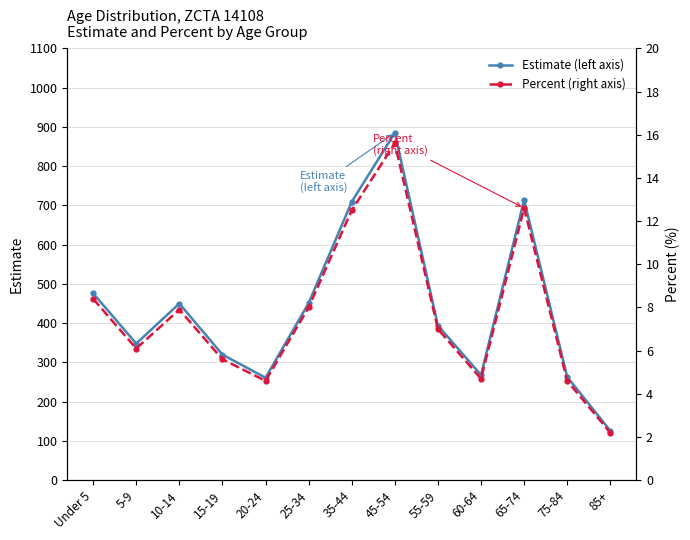

What is the label of the 6th point from the right?

45-54